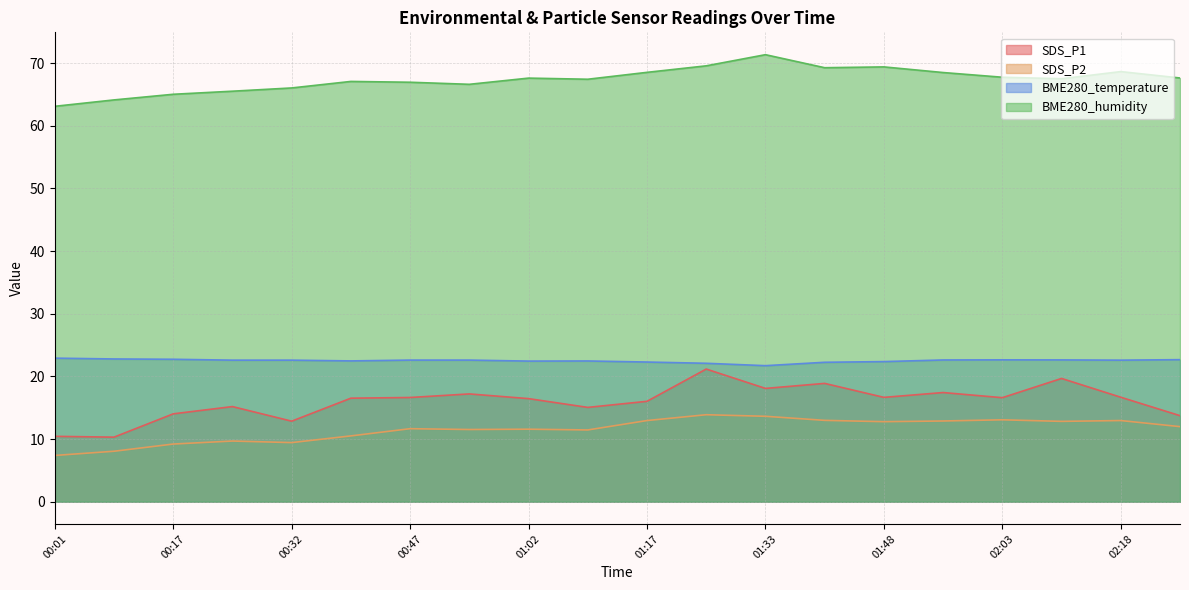

Rank the series at 00:47 from highest to lowest value.

BME280_humidity, BME280_temperature, SDS_P1, SDS_P2